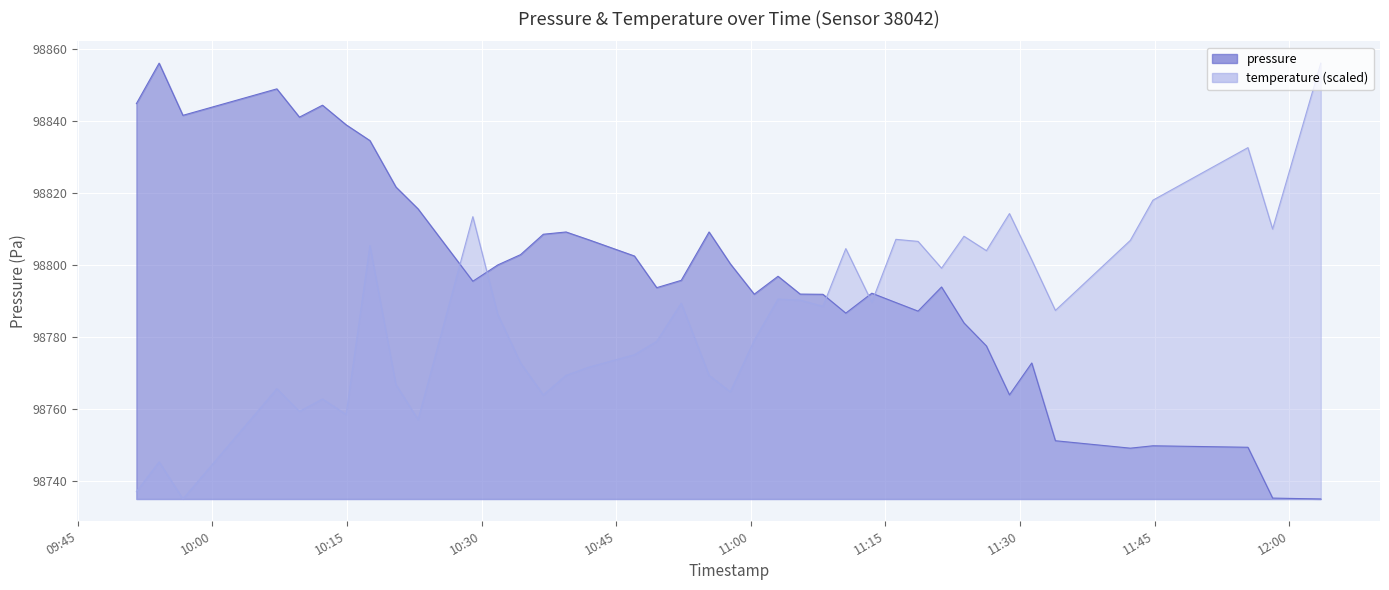

The value of pressure at 2023-03-01T11:03:02 is 98796.9. True or false?

True